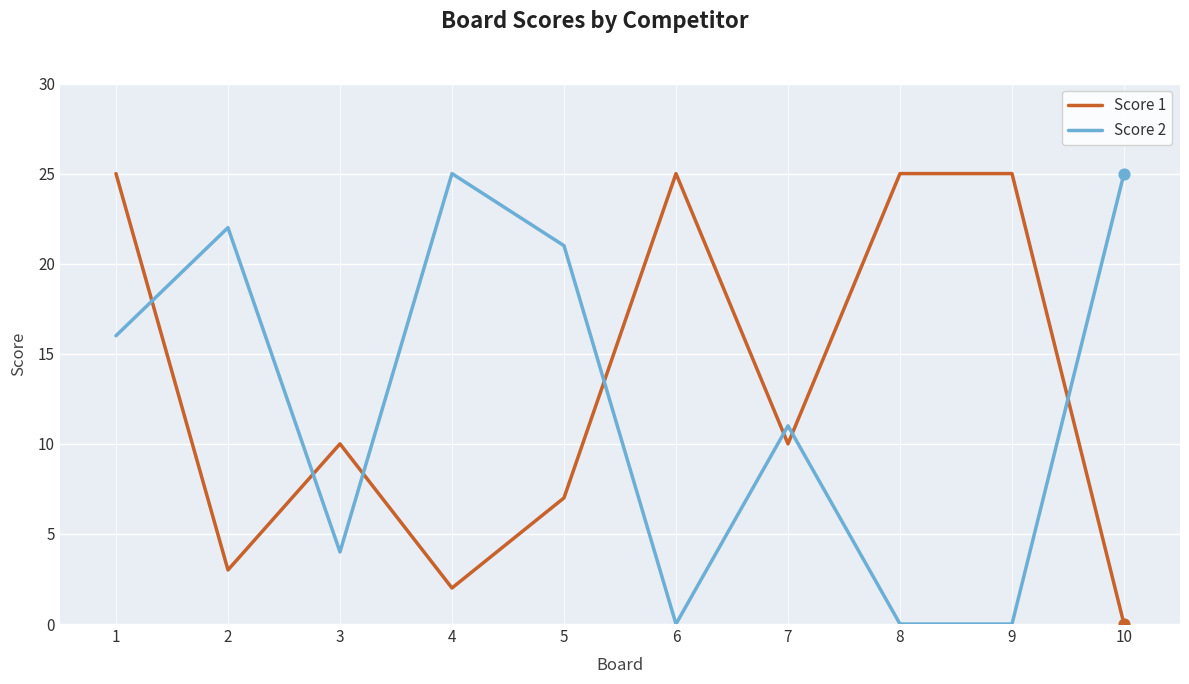

What is the difference between the highest and lowest values at 5?

14